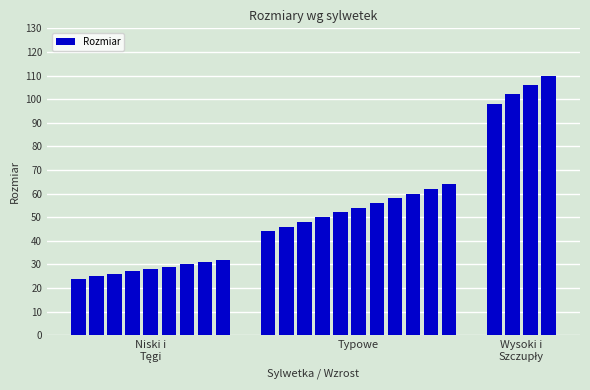

How many bars are there in total?

24